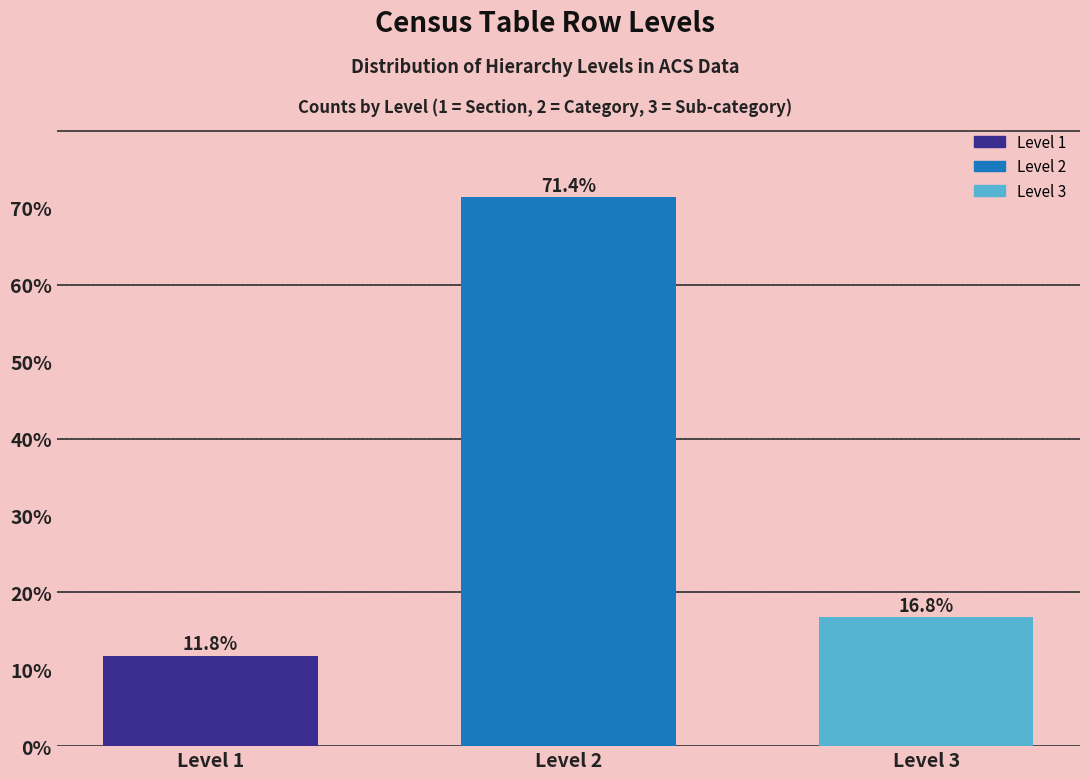

Reading right to left, list all the values displayed in this chart.

Level 3=16.8	Level 2=71.4	Level 1=11.8